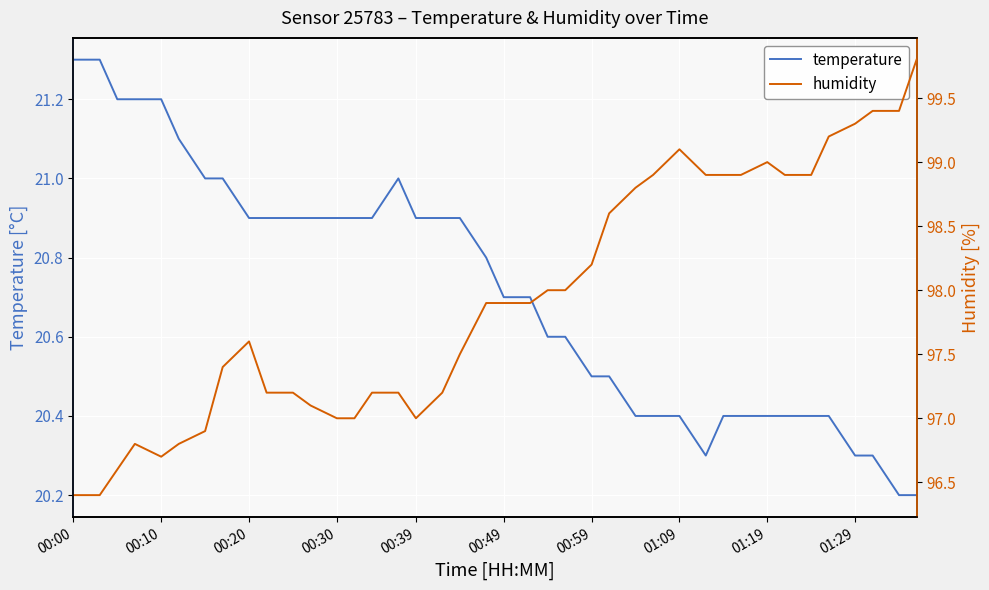

What is the maximum value for temperature?

21.3